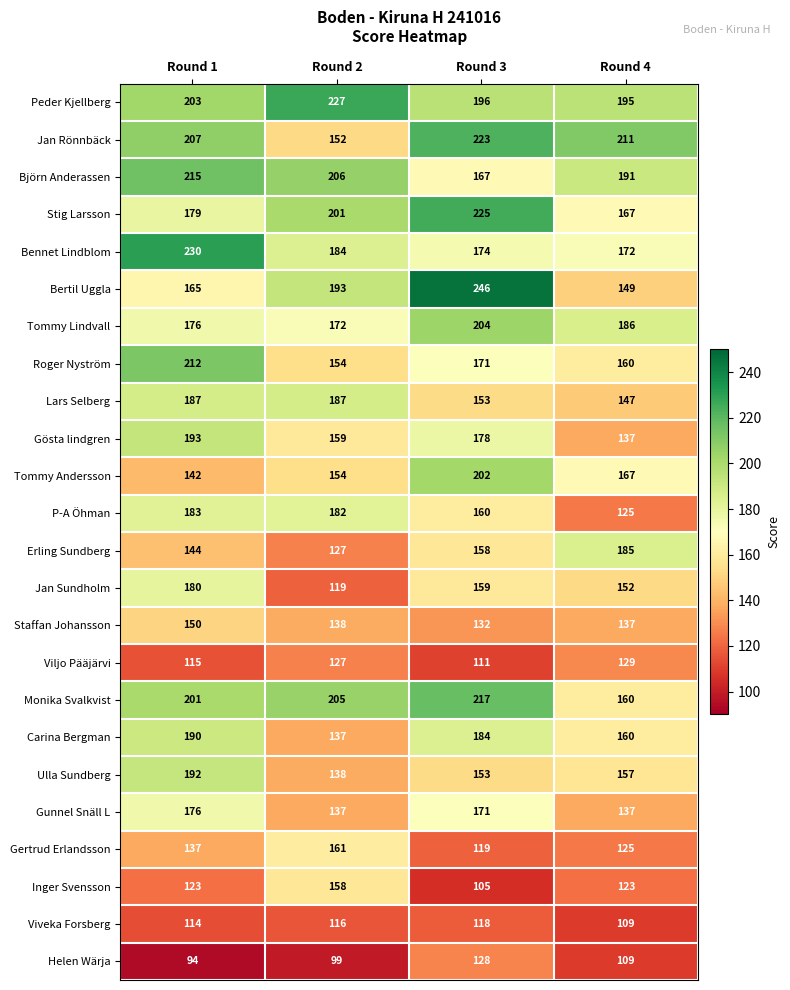

What is the total value across all series at Round 1?

4108